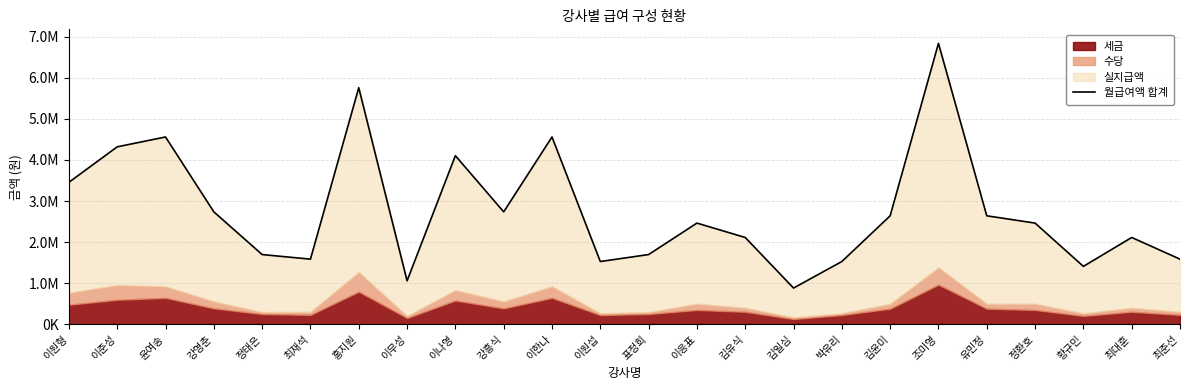

What is the sum of all values?

66457600